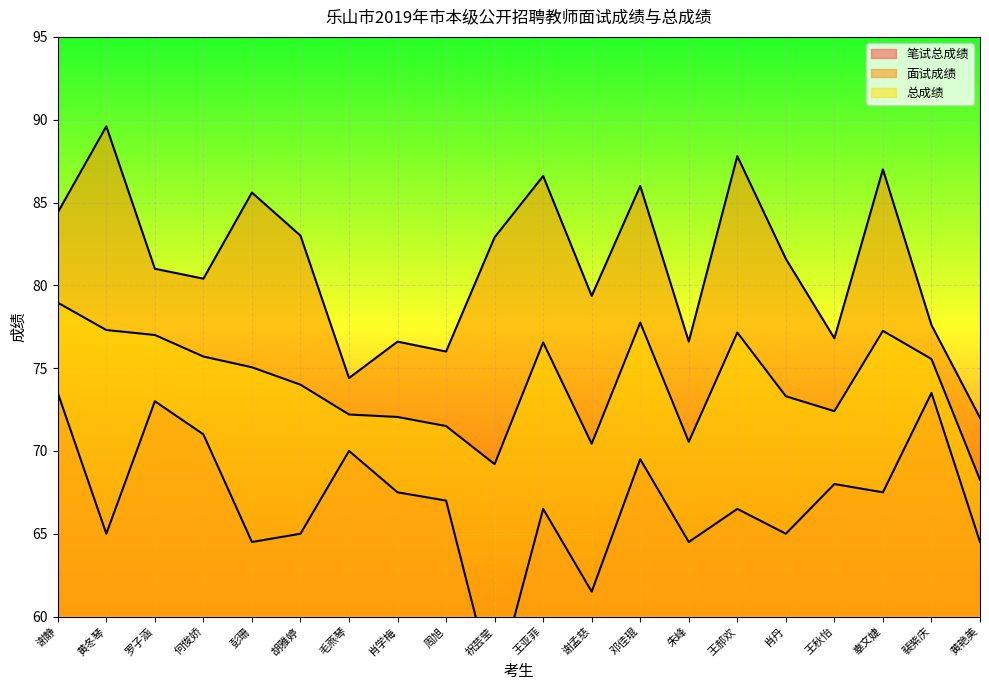

What is the highest value of the 笔试总成绩 series?

73.5